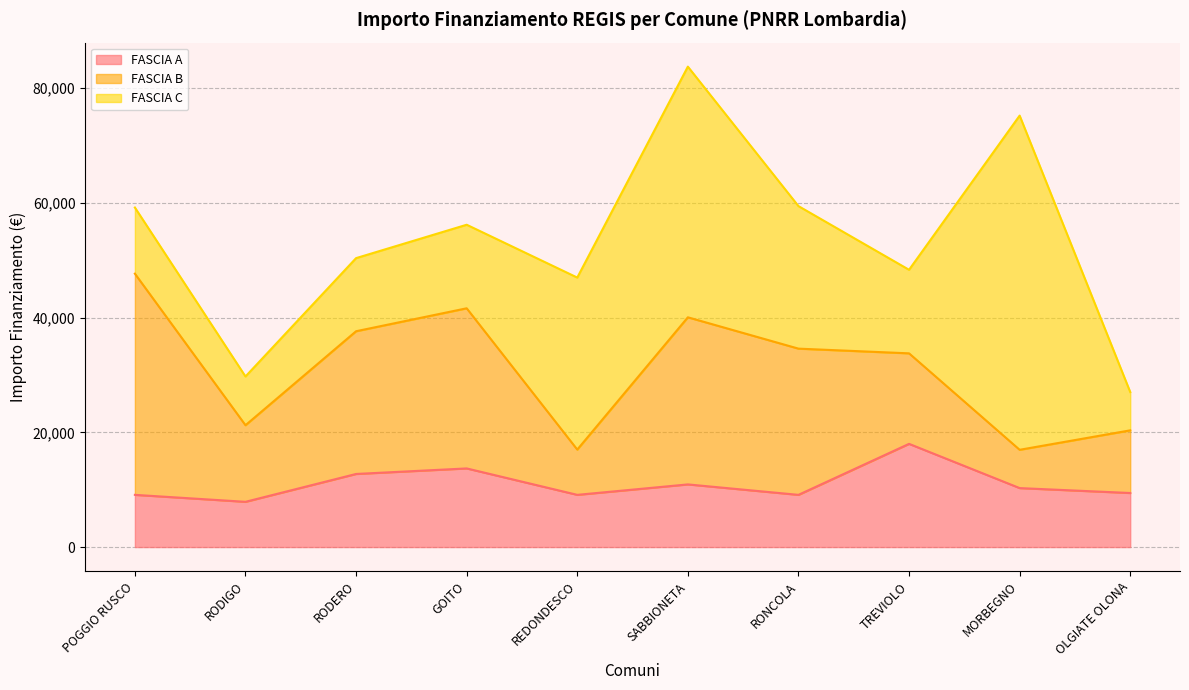

The value of FASCIA C at OLGIATE OLONA is 6677. True or false?

True